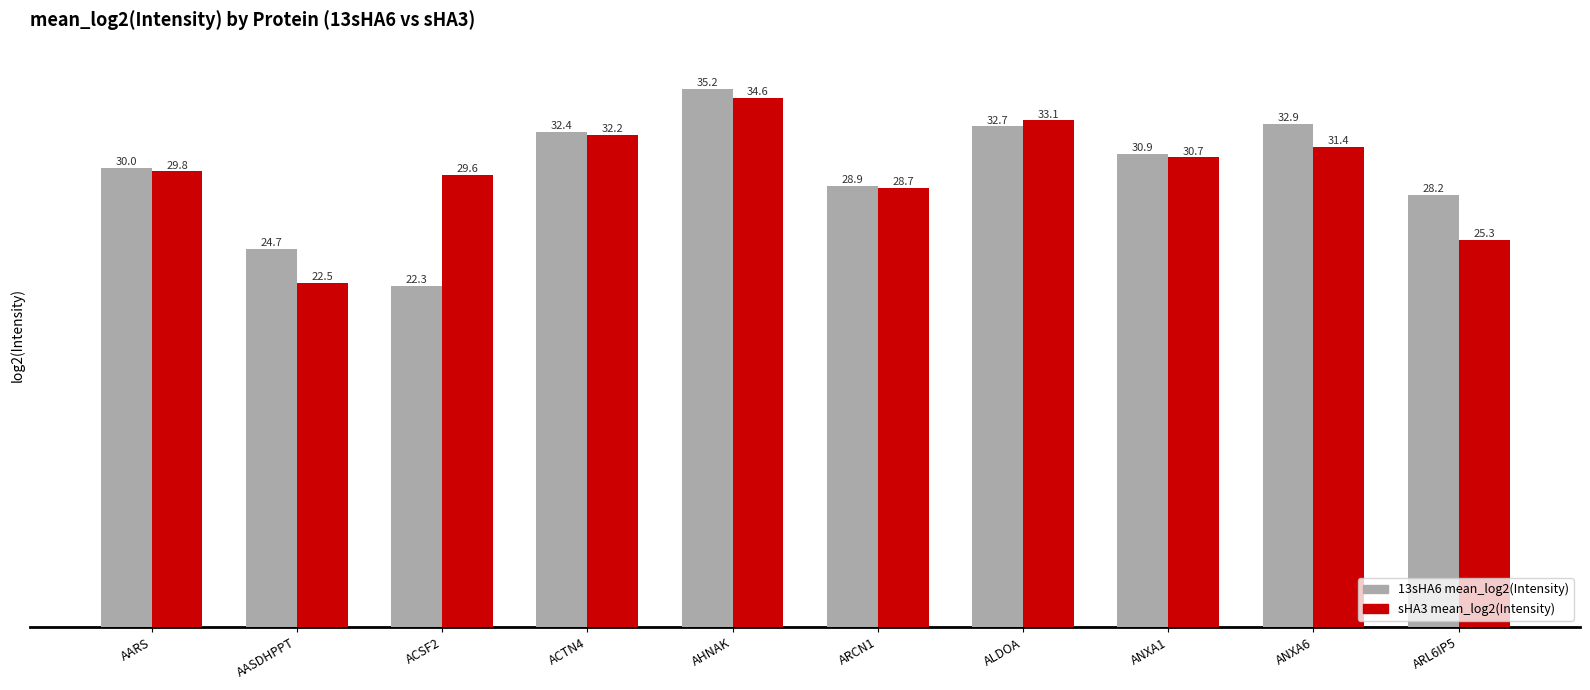

Does the chart contain any negative values?

No